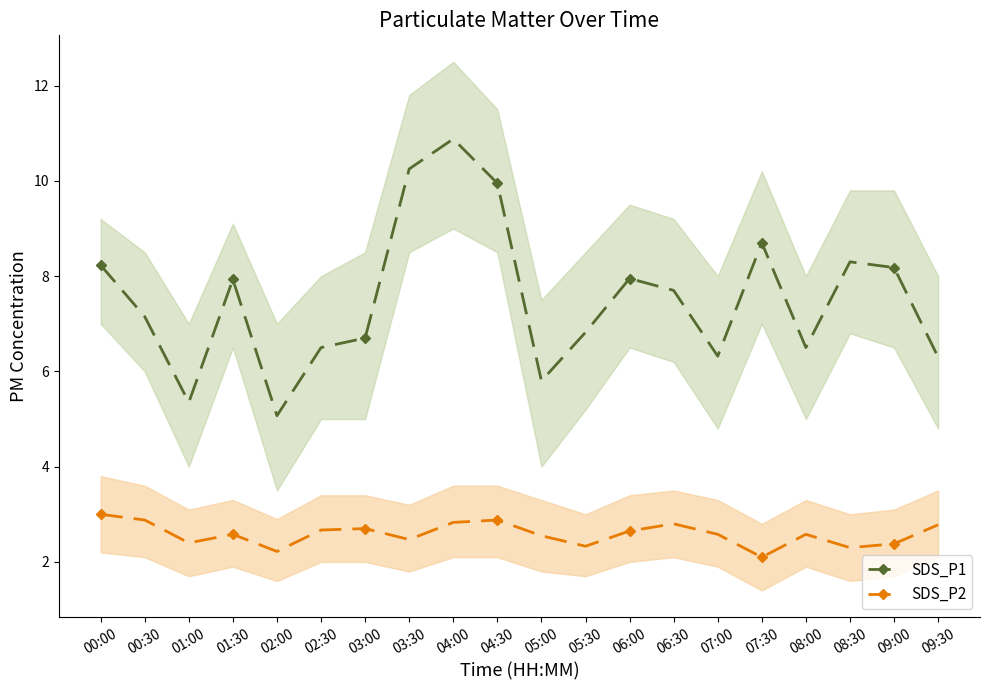

Reading left to right, what are all the values shown in this chart?

SDS_P1: 00:00=8.2	00:30=7.2	01:00=5.3	01:30=7.9	02:00=5.1	02:30=6.5	03:00=6.7	03:30=10.2	04:00=10.9	04:30=9.9	05:00=5.8	05:30=6.8	06:00=8.0	06:30=7.7	07:00=6.3	07:30=8.7	08:00=6.5	08:30=8.3	09:00=8.2	09:30=6.3
SDS_P2: 00:00=3.0	00:30=2.9	01:00=2.4	01:30=2.6	02:00=2.2	02:30=2.7	03:00=2.7	03:30=2.5	04:00=2.8	04:30=2.9	05:00=2.5	05:30=2.3	06:00=2.6	06:30=2.8	07:00=2.6	07:30=2.1	08:00=2.6	08:30=2.3	09:00=2.4	09:30=2.8